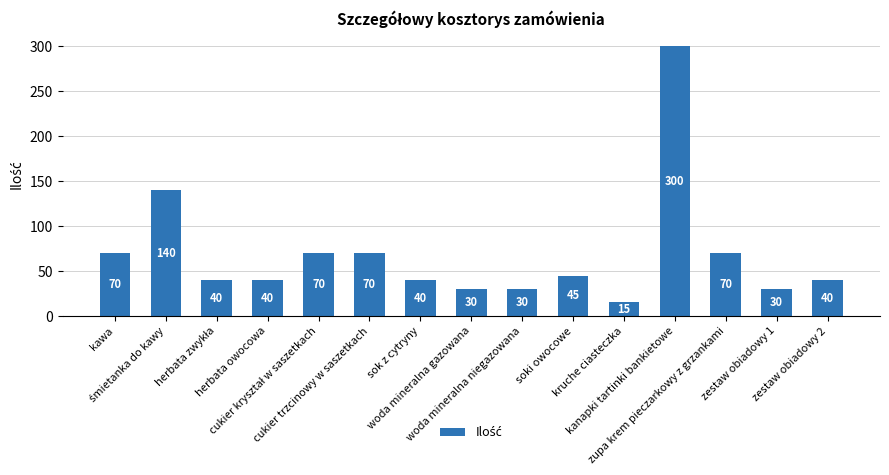

What is the label of the 11th bar from the left?

kruche ciasteczka